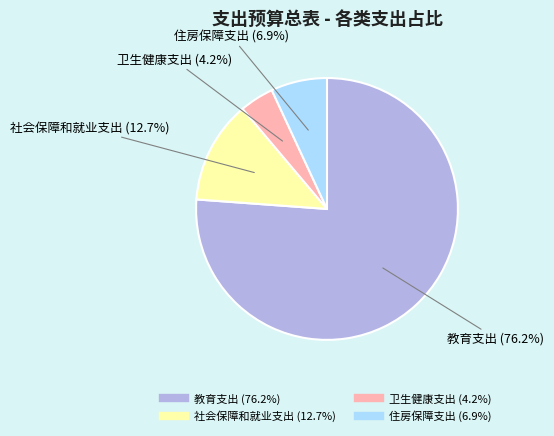

True or false: 卫生健康支出 accounts for 4% of the total.

True